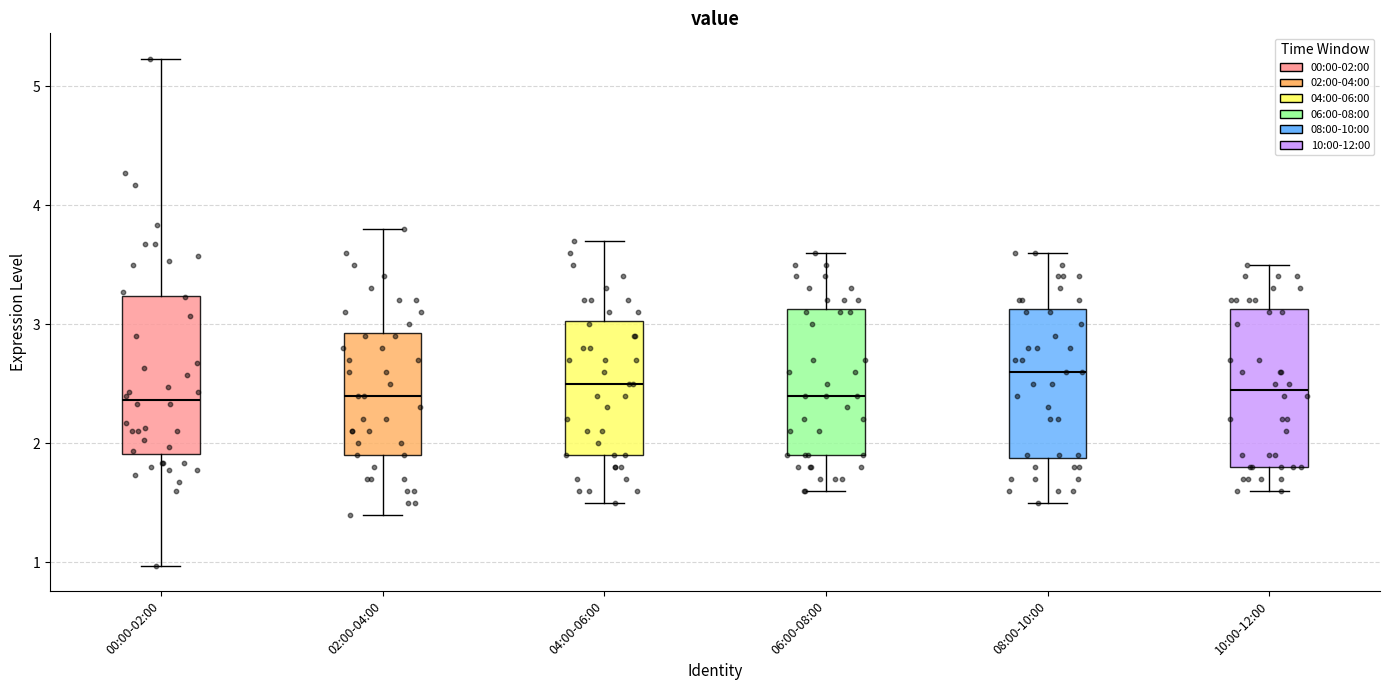

Where does the upper whisker of the box for 04:00-06:00 end on the y-axis? The values are not printed on the chart, so give them approximately, as read against the axis.

3.7